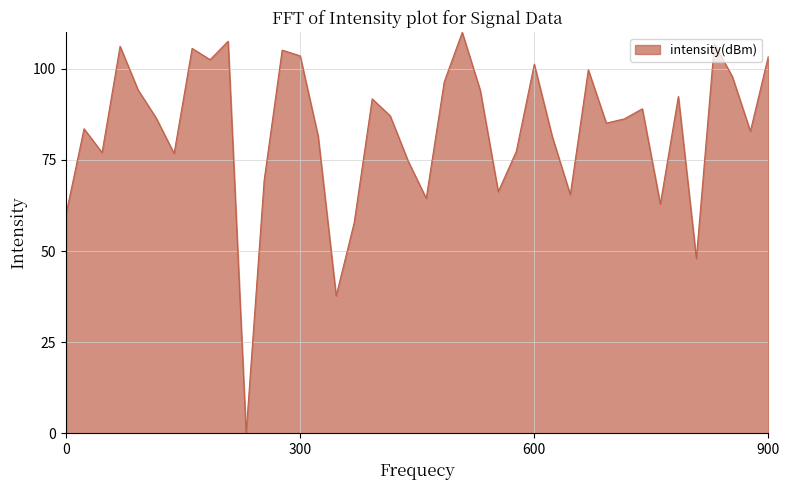

How many lines are shown in the chart?

1